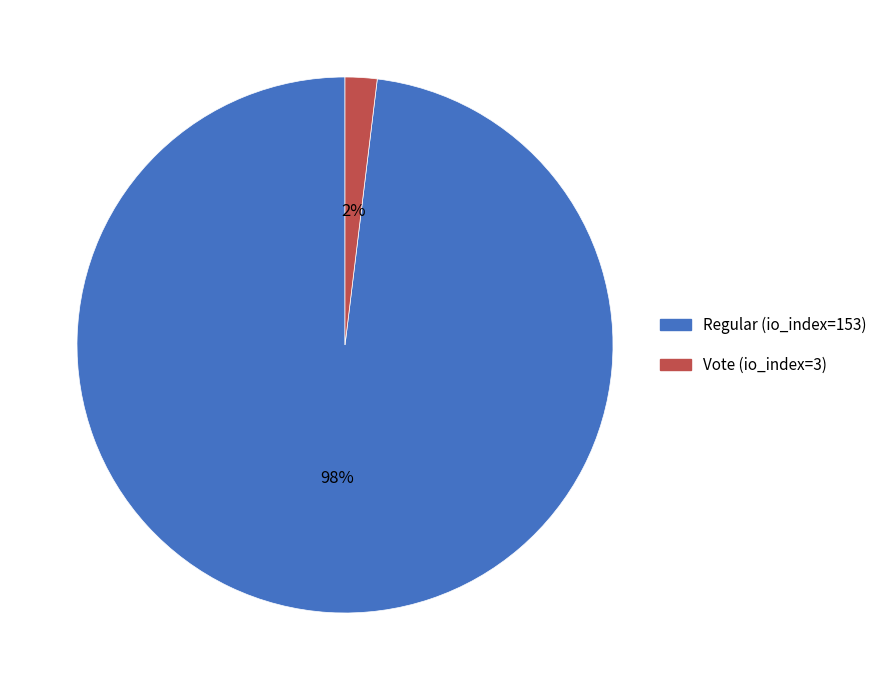

Combined, do Regular (io_index=153) and Vote (io_index=3) account for over 50%?

Yes